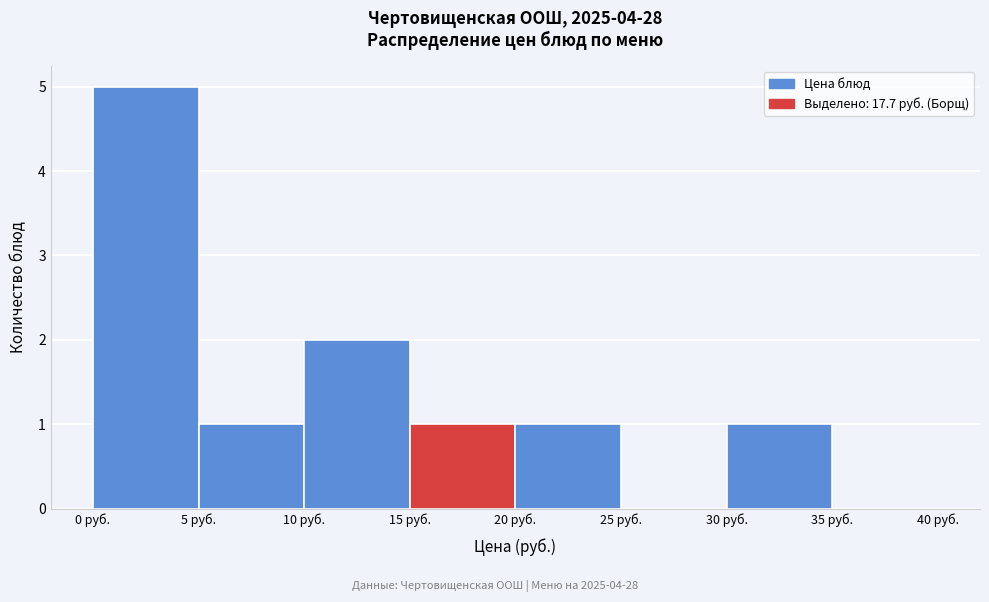

Which range on the x-axis has the tallest bar?

0 to 5